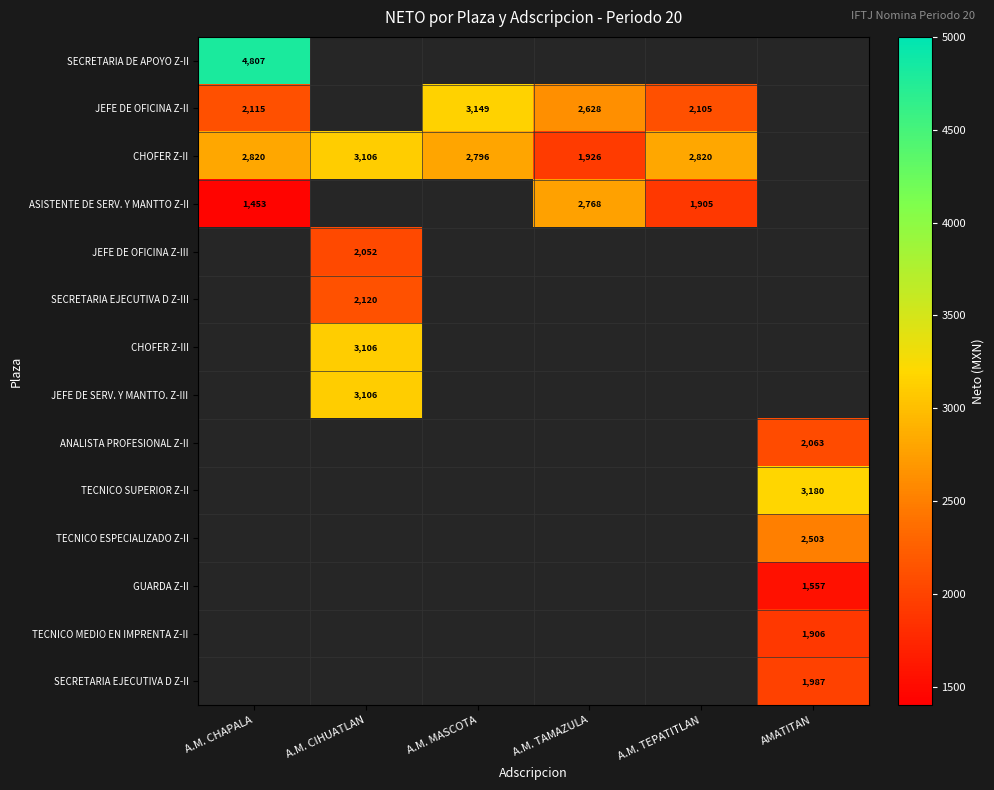

Which has a higher value, AMATITAN or A.M. TAMAZULA?

A.M. TAMAZULA